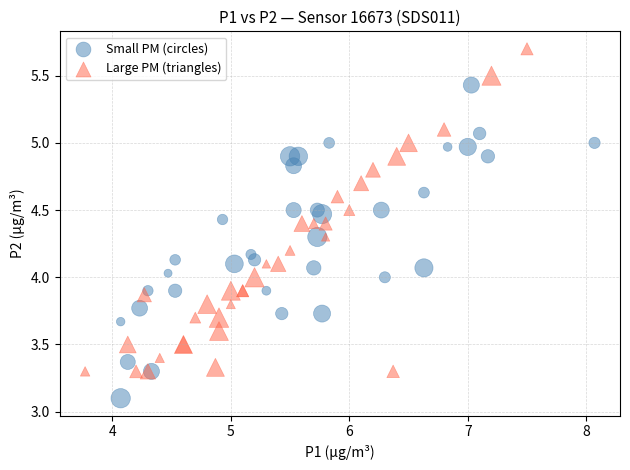

Which series contains the highest Y value?

Large PM (triangles)